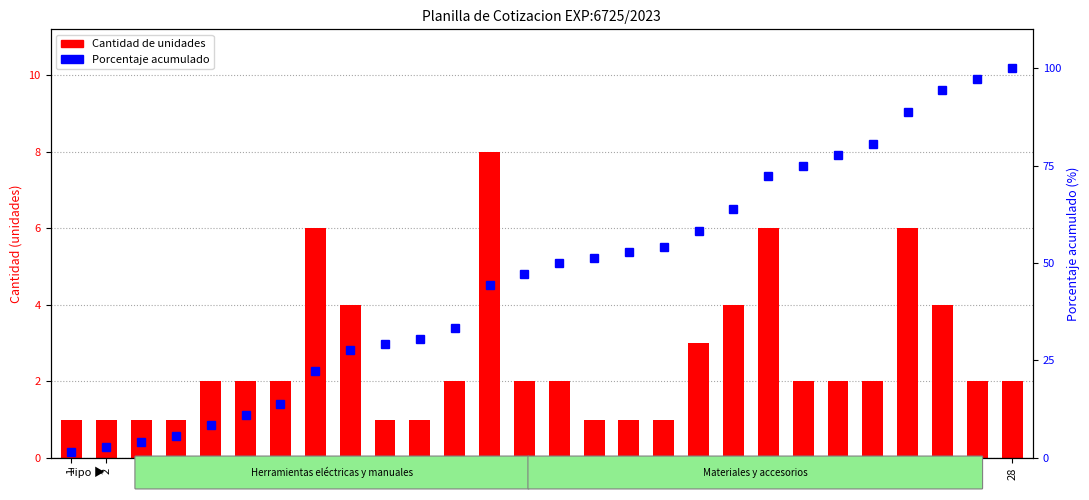

What is the maximum value for Cantidad?

8.0